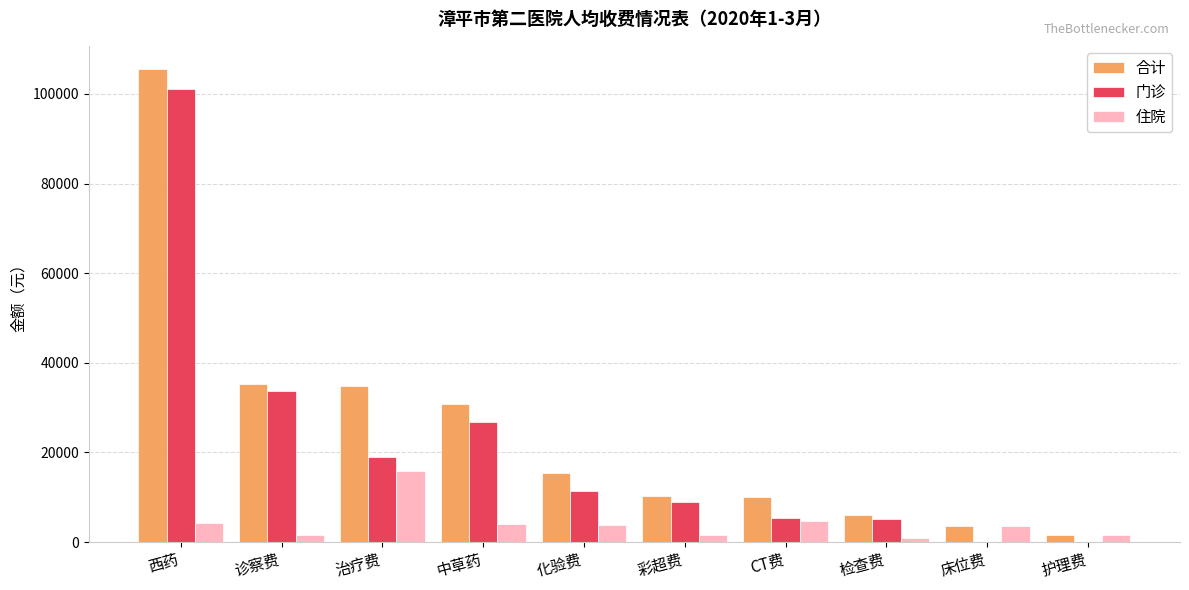

The value of 合计 at 西药 is 21705.7. True or false?

False